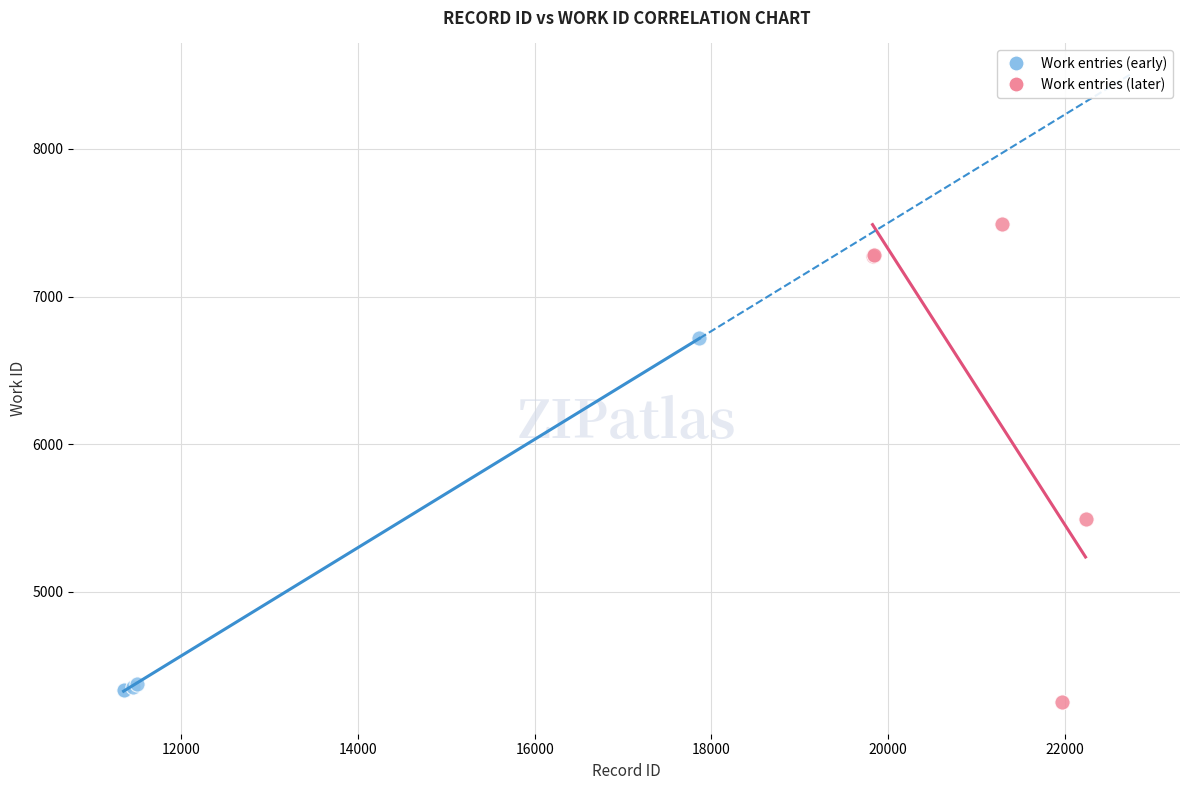

Which series reaches the maximum Y coordinate?

Work entries (later)